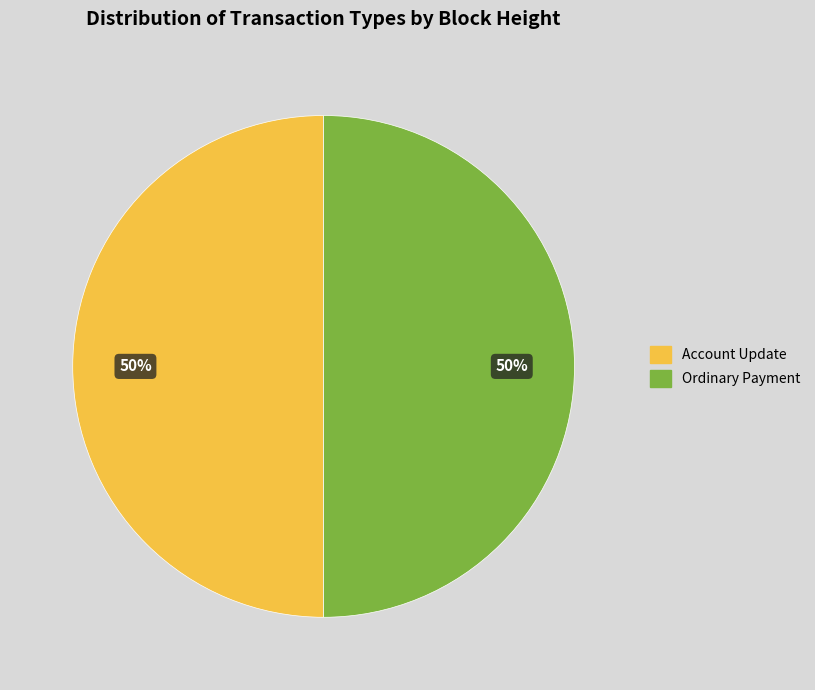

How many slices are in this pie chart?

2